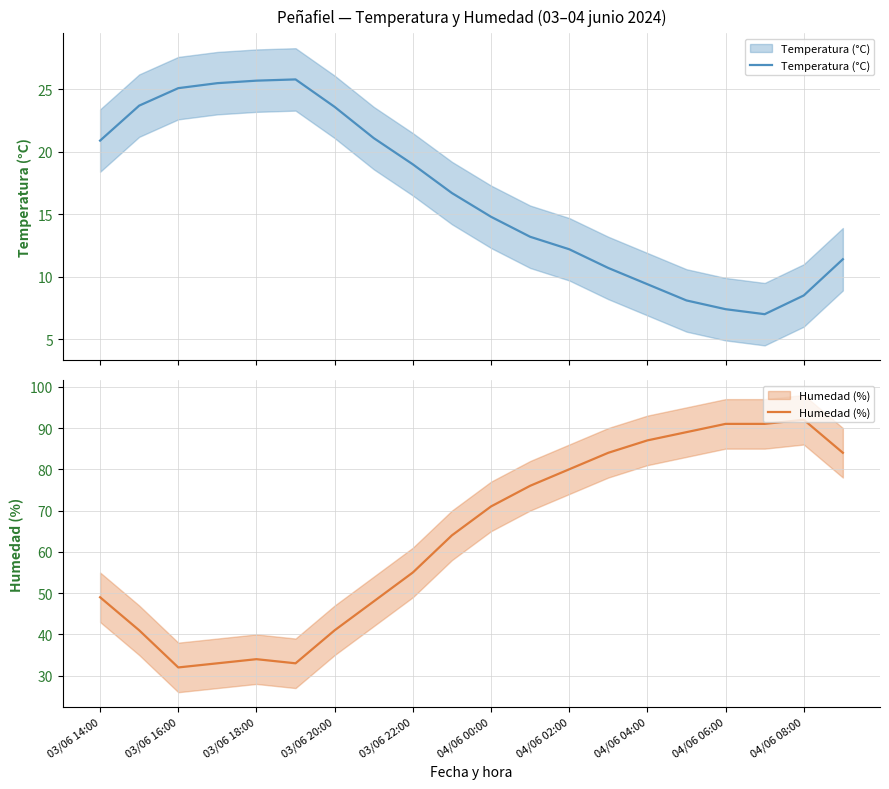

True or false: Temperatura (°C) and Humedad (%) intersect in this chart.

False